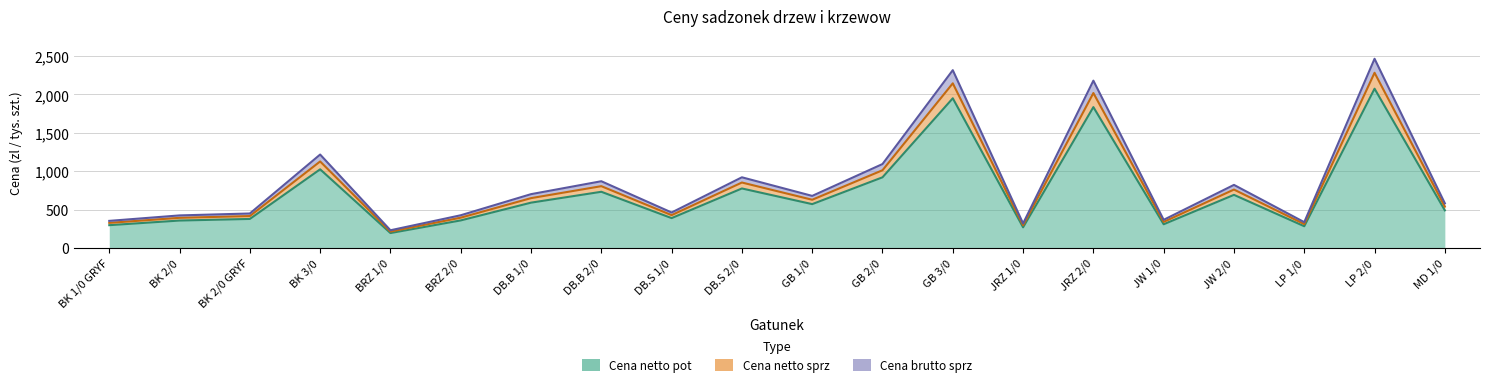

What is the sum of the Cena netto pot values at LP 1/0 and DB.S 1/0?

670.2